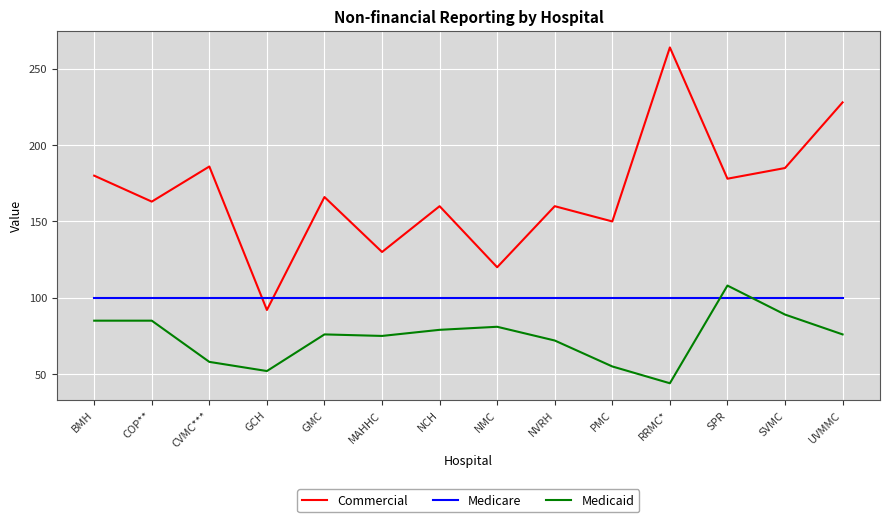

True or false: Commercial has a value of 166 at GMC.

True